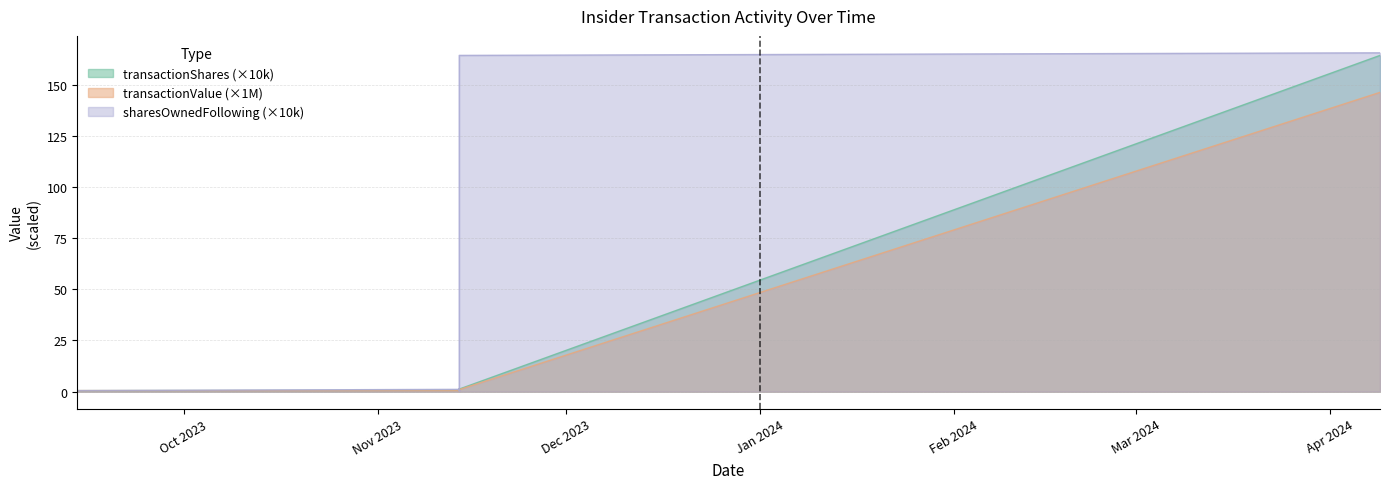

Reading left to right, what are all the values shown in this chart?

transactionShares: 0.5	0.6	0.3	1.3	0.1	1.3	1.3	164.3
transactionValue: 0.5	0.5	0.2	1.0	0.1	1.0	1.0	146.2
sharesOwnedFollowingTransaction: 0.5	1.1	0.3	1.3	0.5	1.3	164.3	165.6